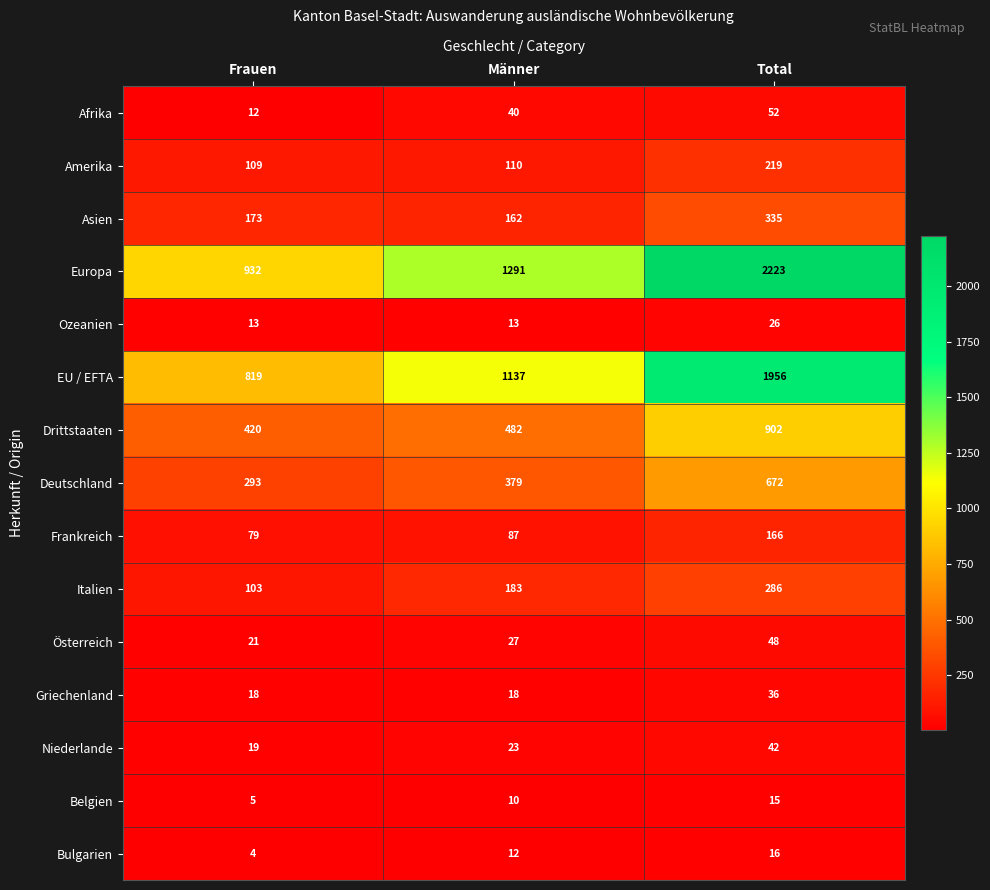

What value does the Asien series have at Männer, to the nearest 10?

160